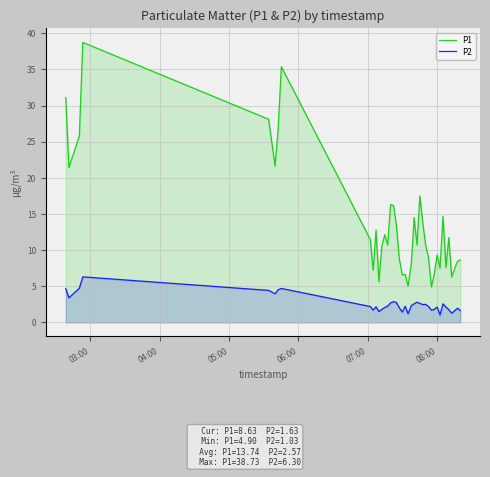

What is the minimum value for P2?

1.0